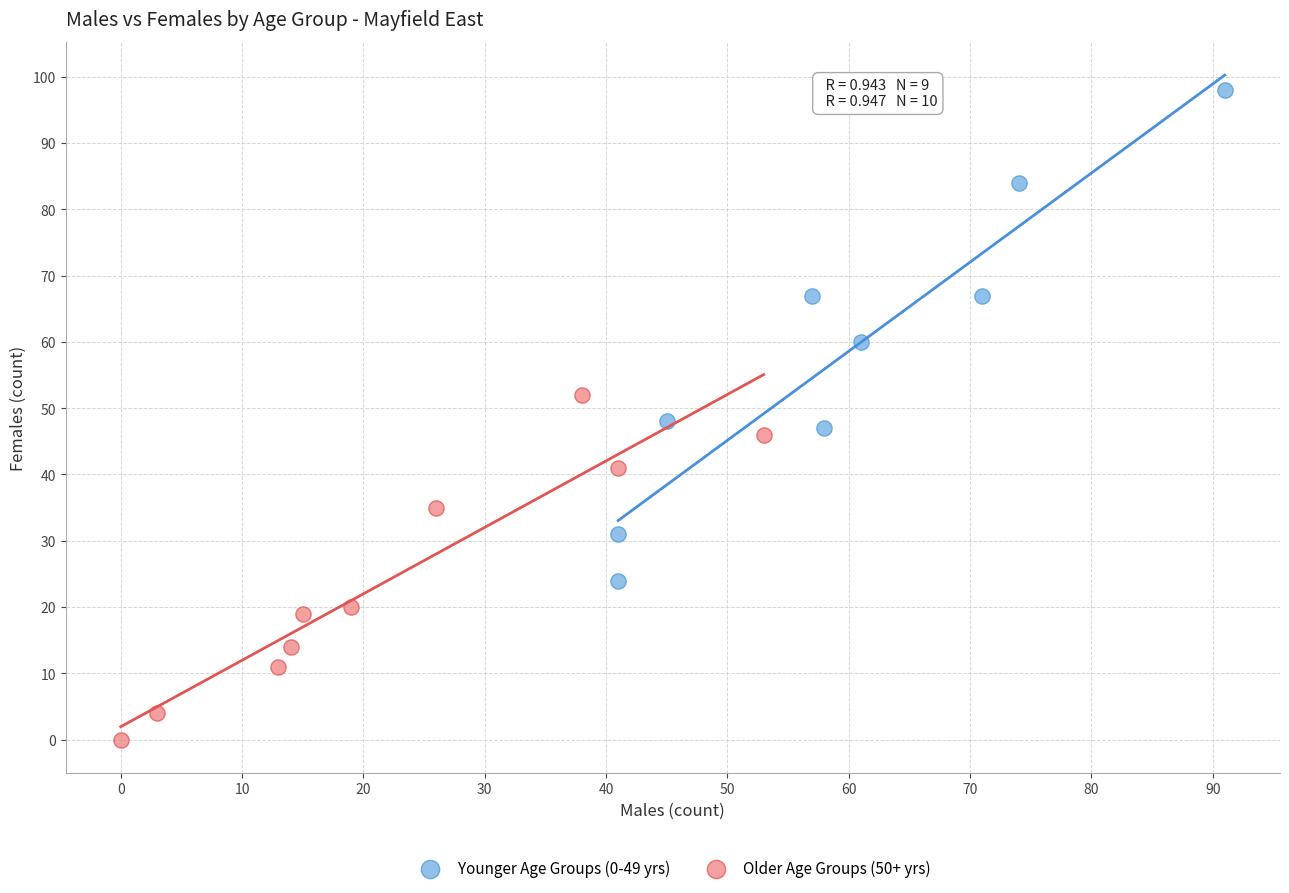

Which series reaches the minimum Y coordinate?

Older Age Groups (50+ yrs)